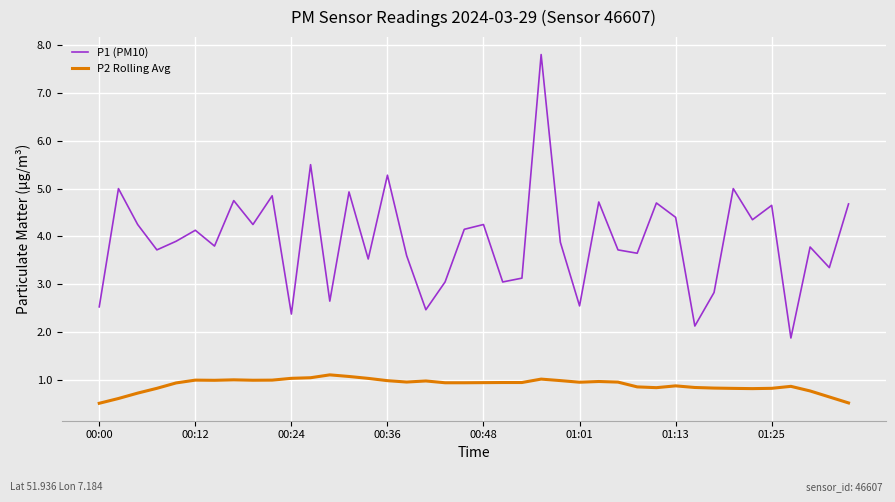

Which series has the largest total across all categories?

P1 (PM10)